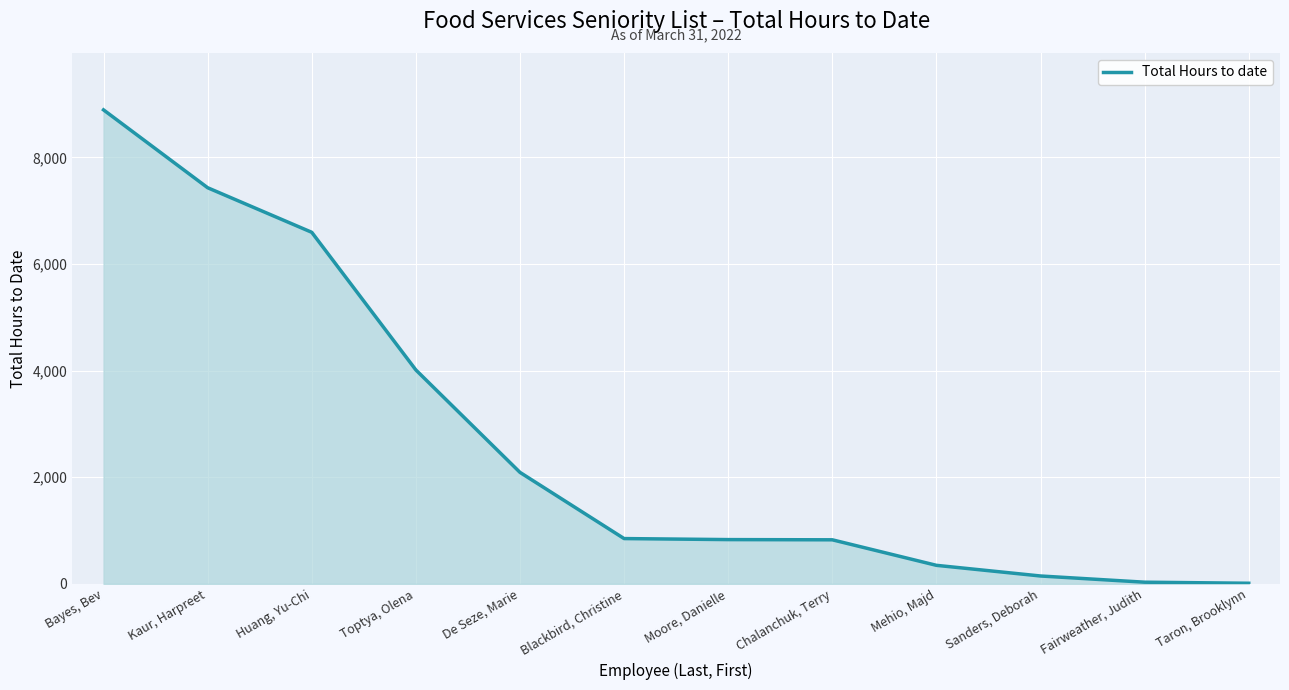

At which category does the chart reach its peak across all series?

Bayes, Bev